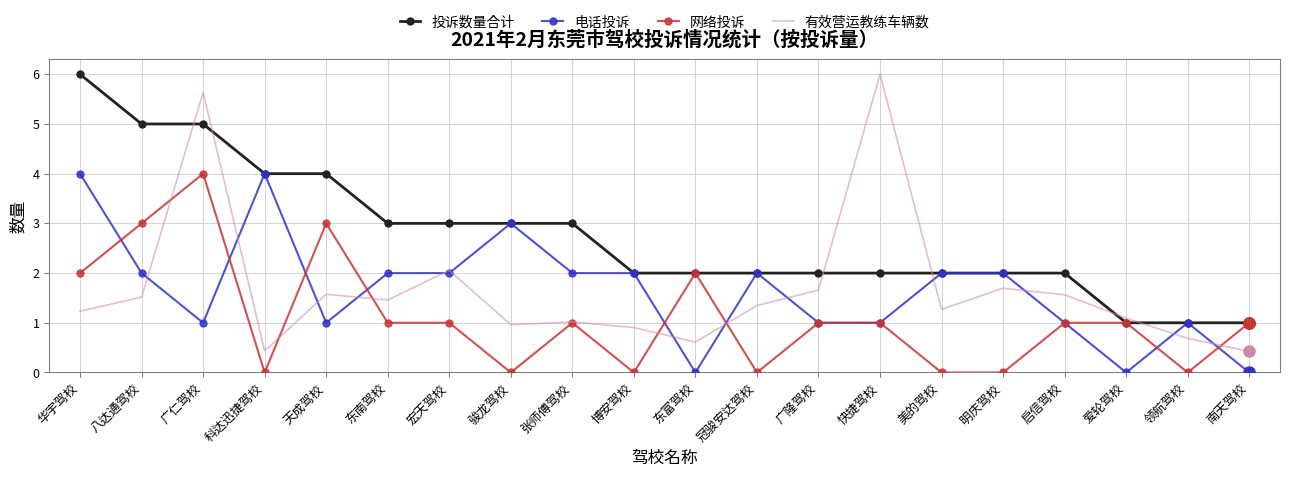

Which series changed the most between 广仁驾校 and 东南驾校?

有效营运教练车辆数